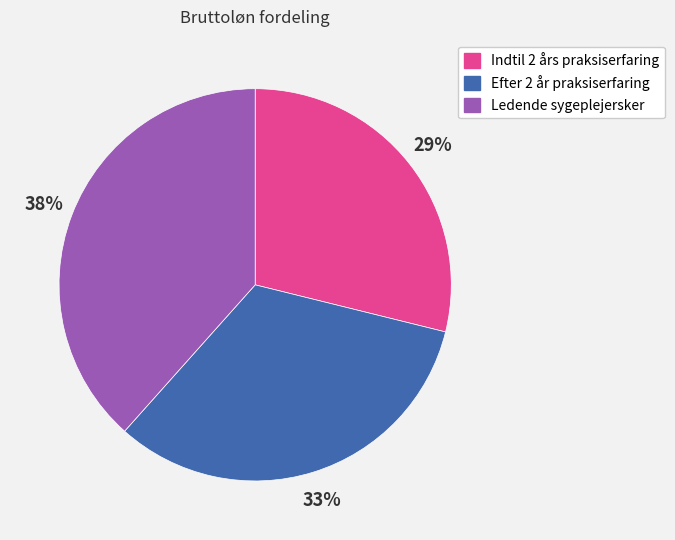

Does Indtil 2 års praksiserfaring account for over 50% of the chart?

No